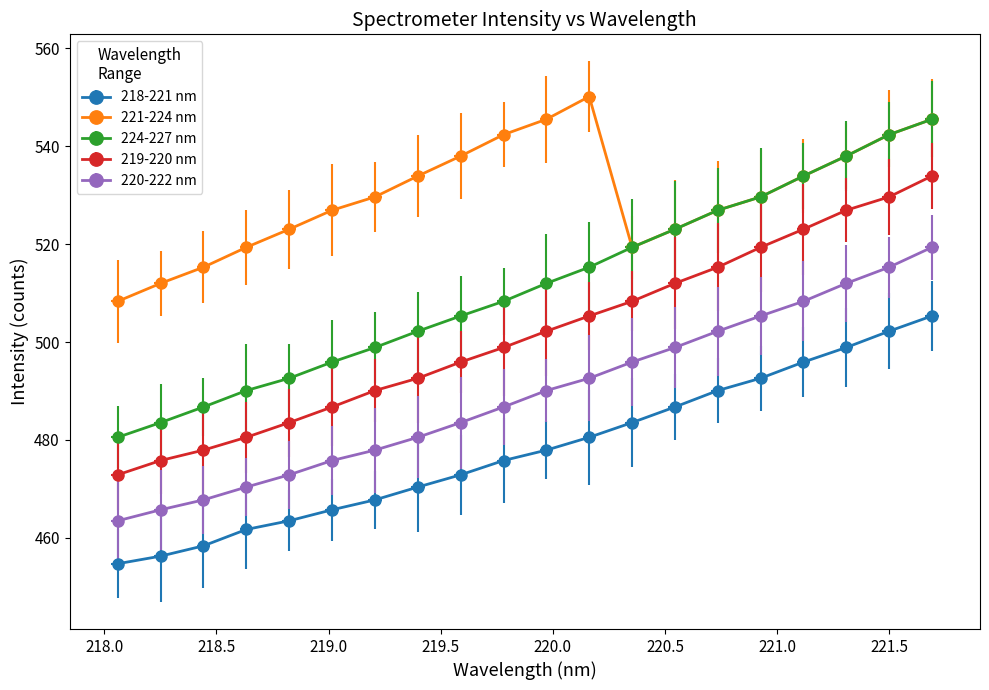

What is the sum of all 219-220 nm values?

10031.0